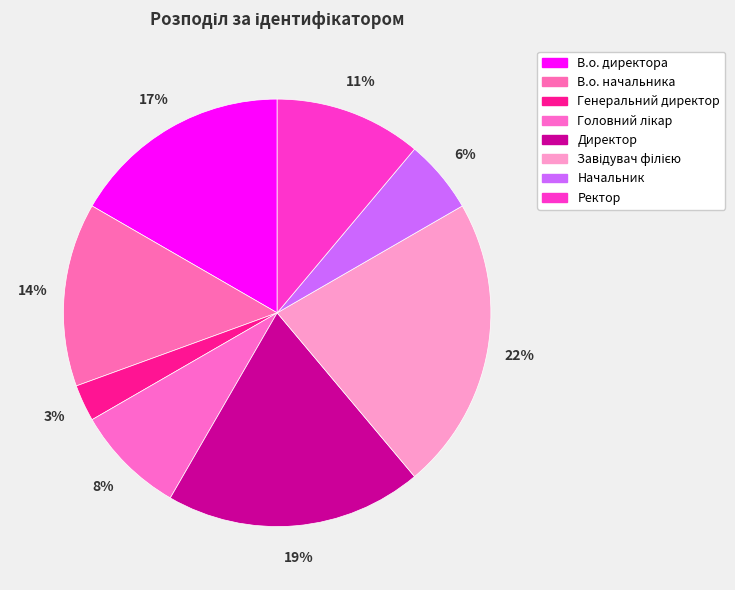

To the nearest percent, what is the difference between the Завідувач філією and Директор slice percentages?

3%